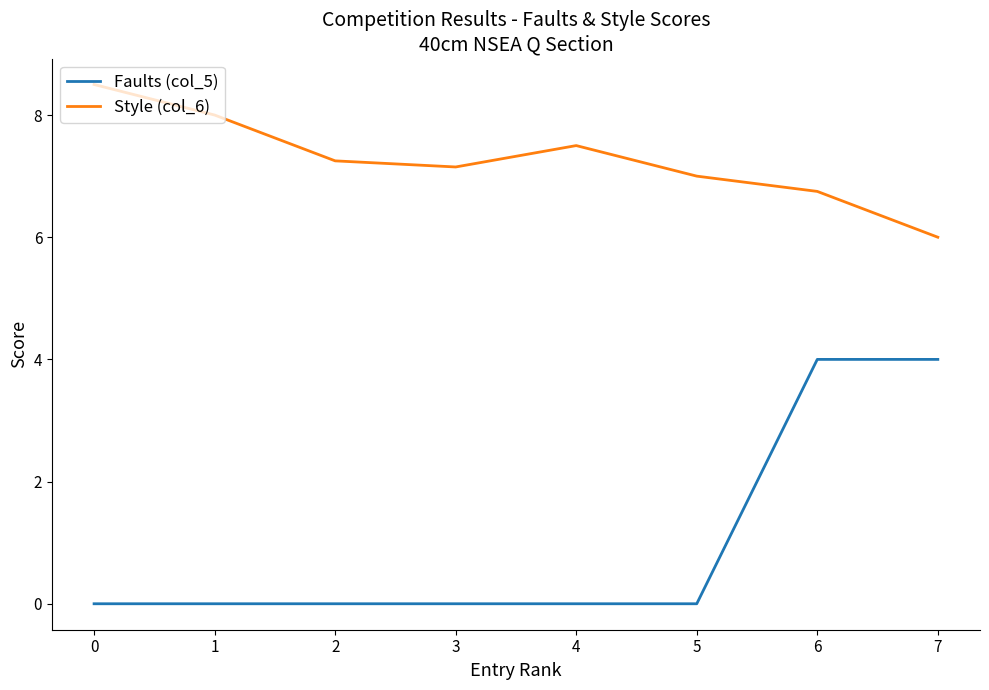

What are all the series names shown in the legend?

Faults (col_5), Style (col_6)